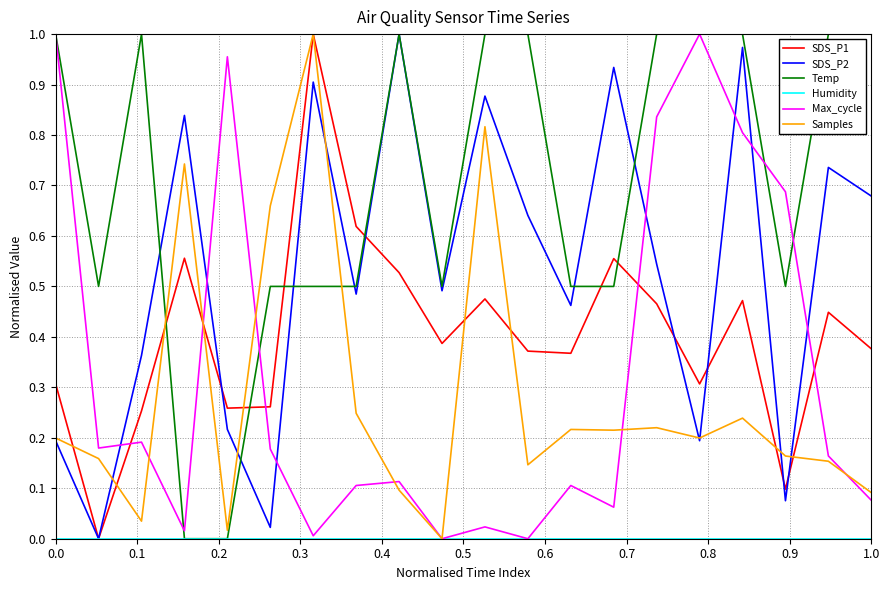

True or false: SDS_P1 and Temp cross at least once.

True